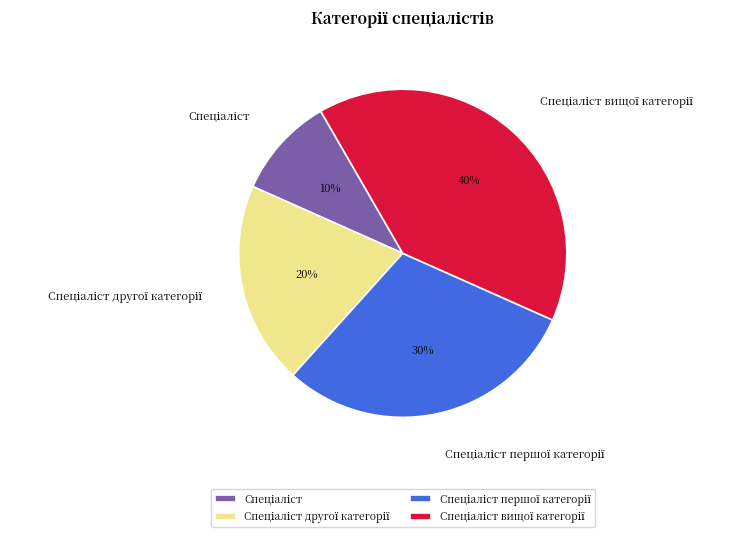

To the nearest percent, what is the difference between the largest and smallest slice percentages?

30%